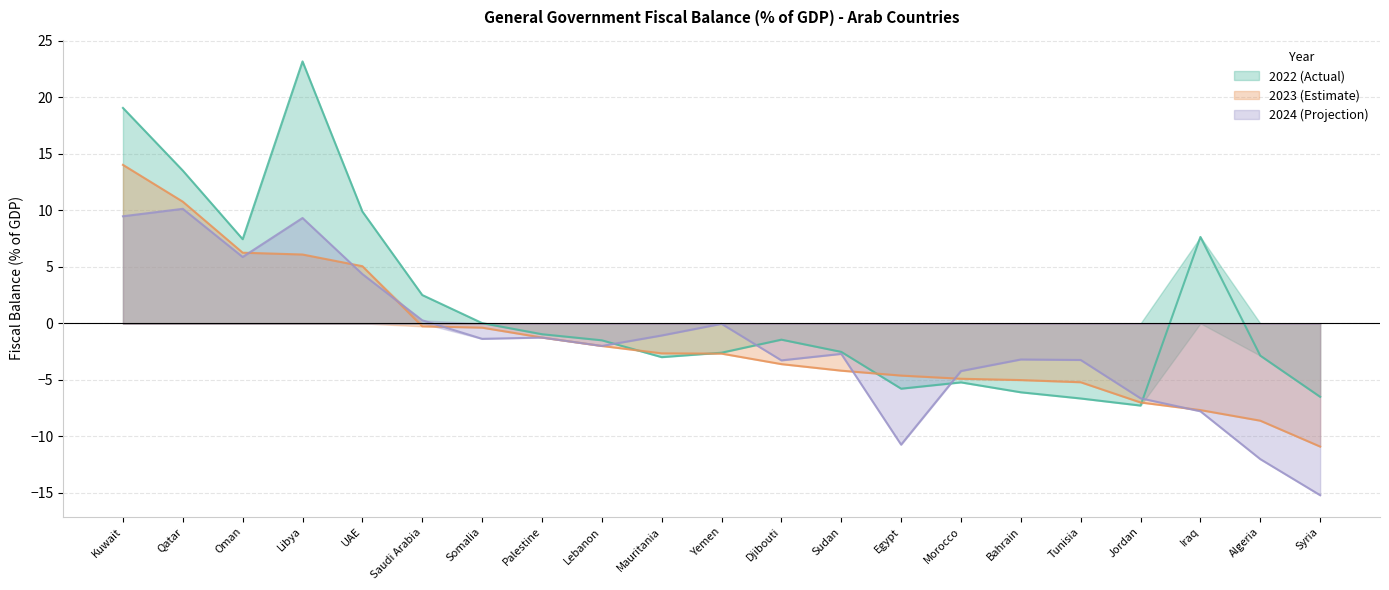

What is the label of the 16th point from the left?

Bahrain